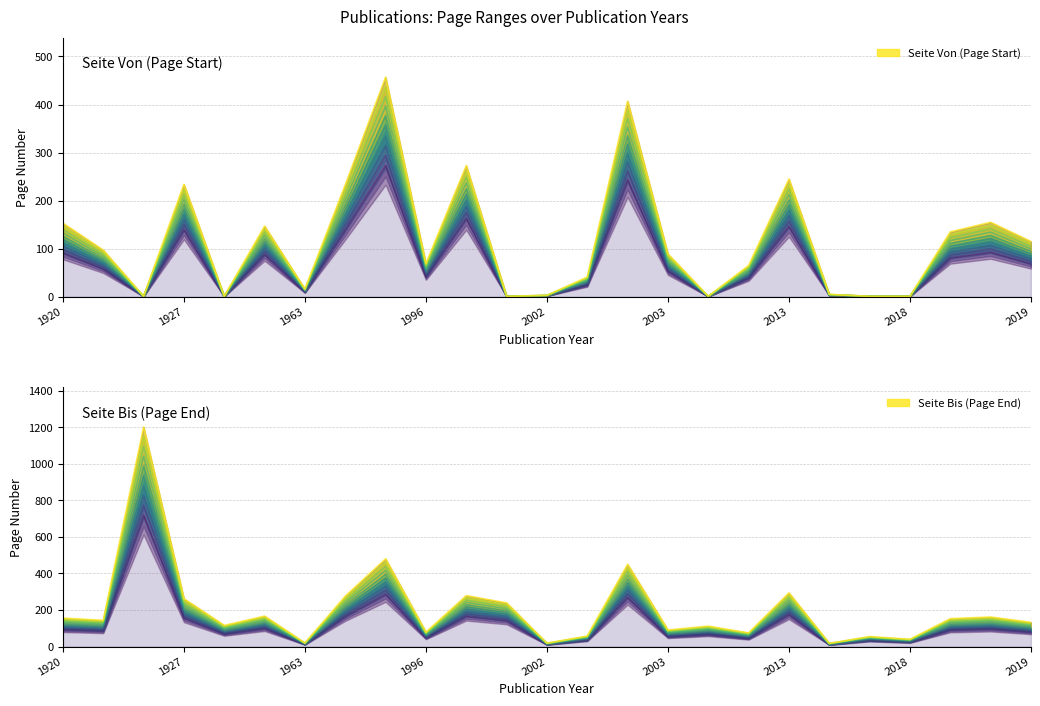

What is the difference between the maximum and second lowest values in the Seite Bis series?

1182